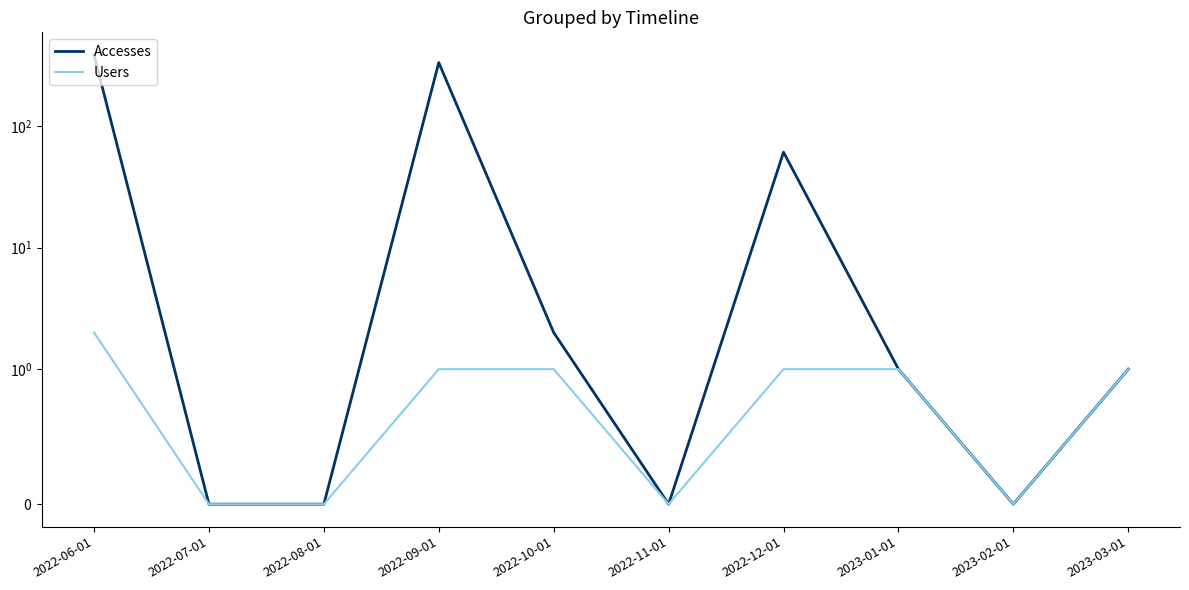

How many lines are shown in the chart?

2